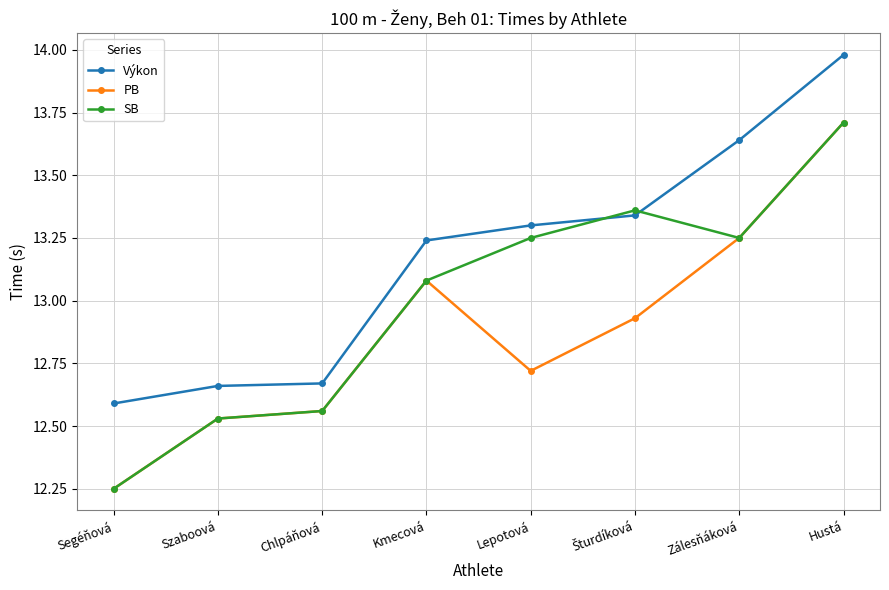

How many values in the Výkon series exceed 13?

5